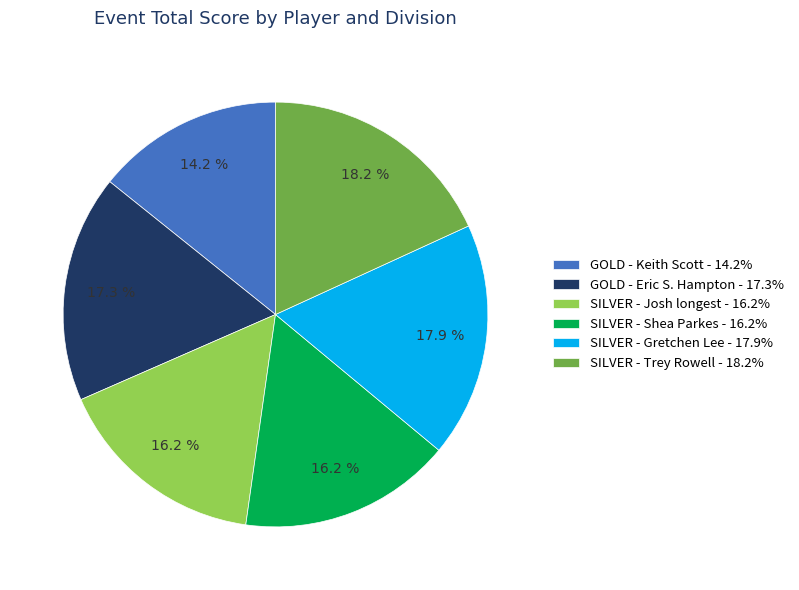

Count the number of slices in the pie.

6